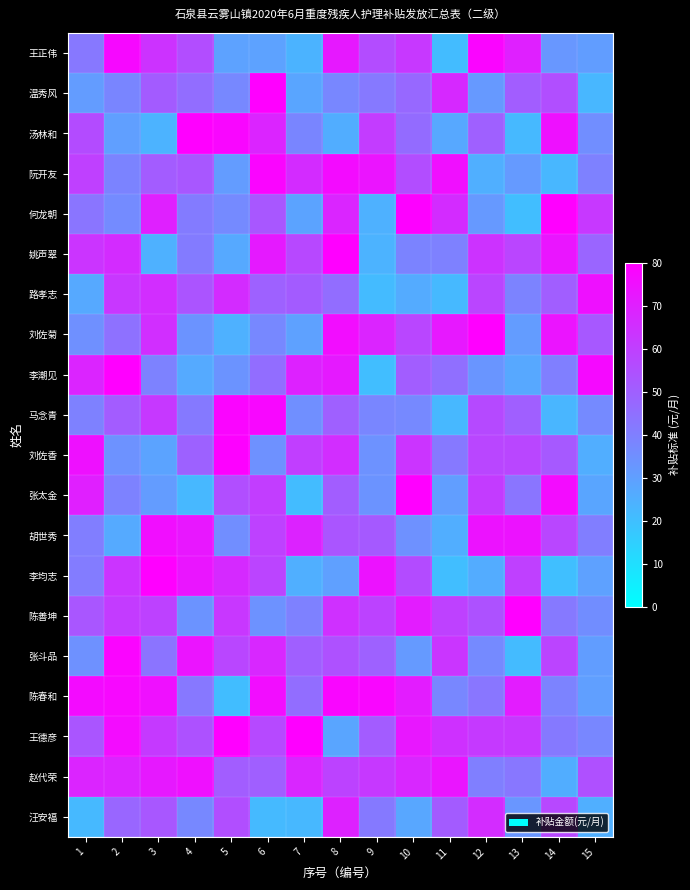

What is the spread (max minus min) of values at 1?

54.3